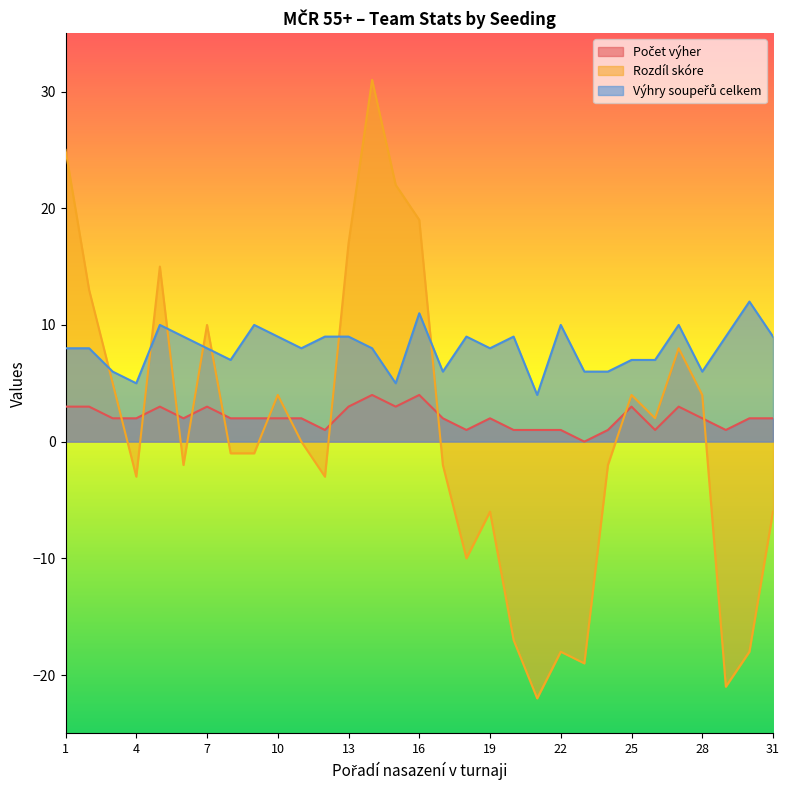

In Výhry soupeřů celkem, how many points are higher than both neighbors (excluding endpoints)?

8